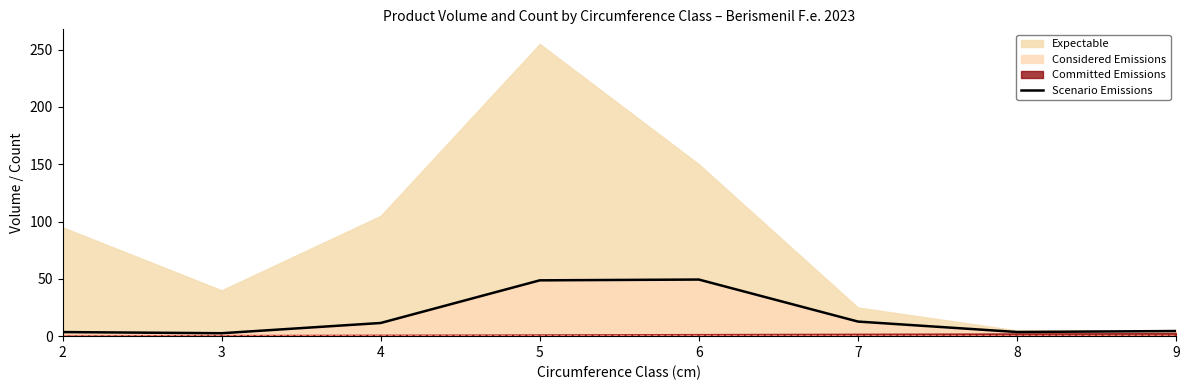

Which label corresponds to the smallest value in the chart?

3